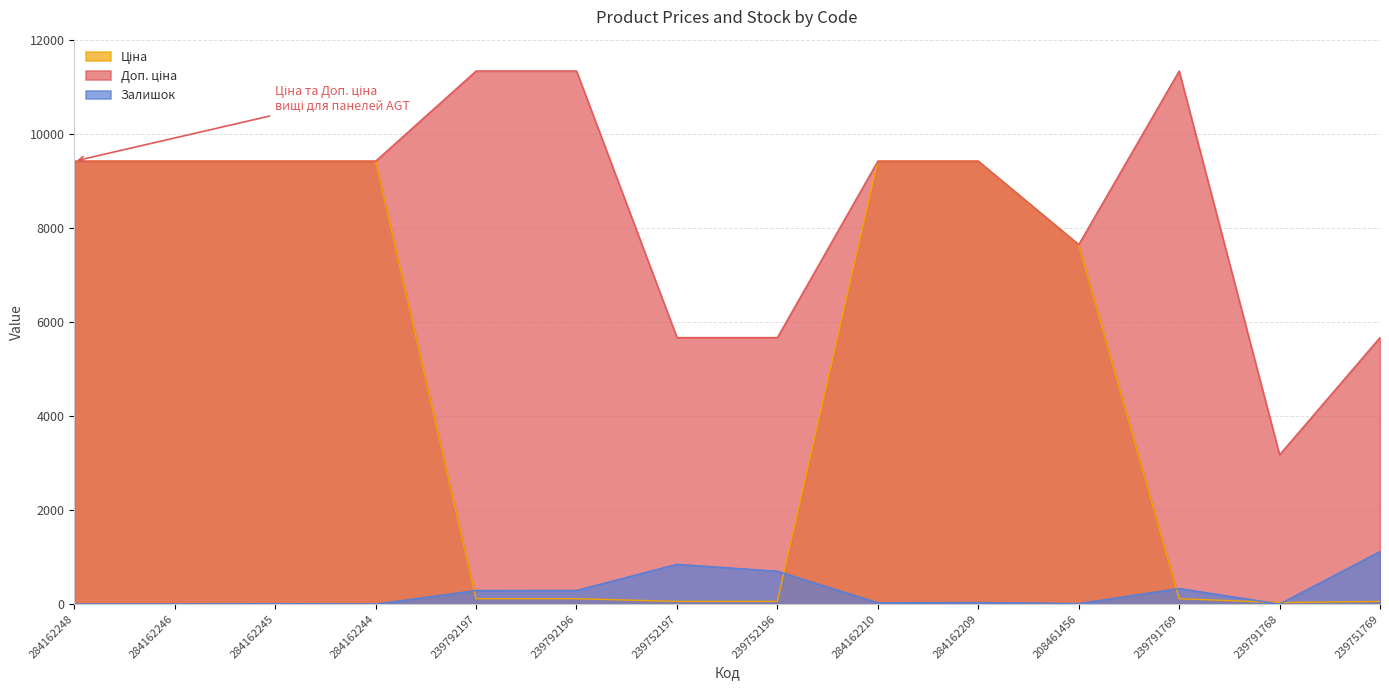

What is the average value of the Доп. ціна series?

8451.4